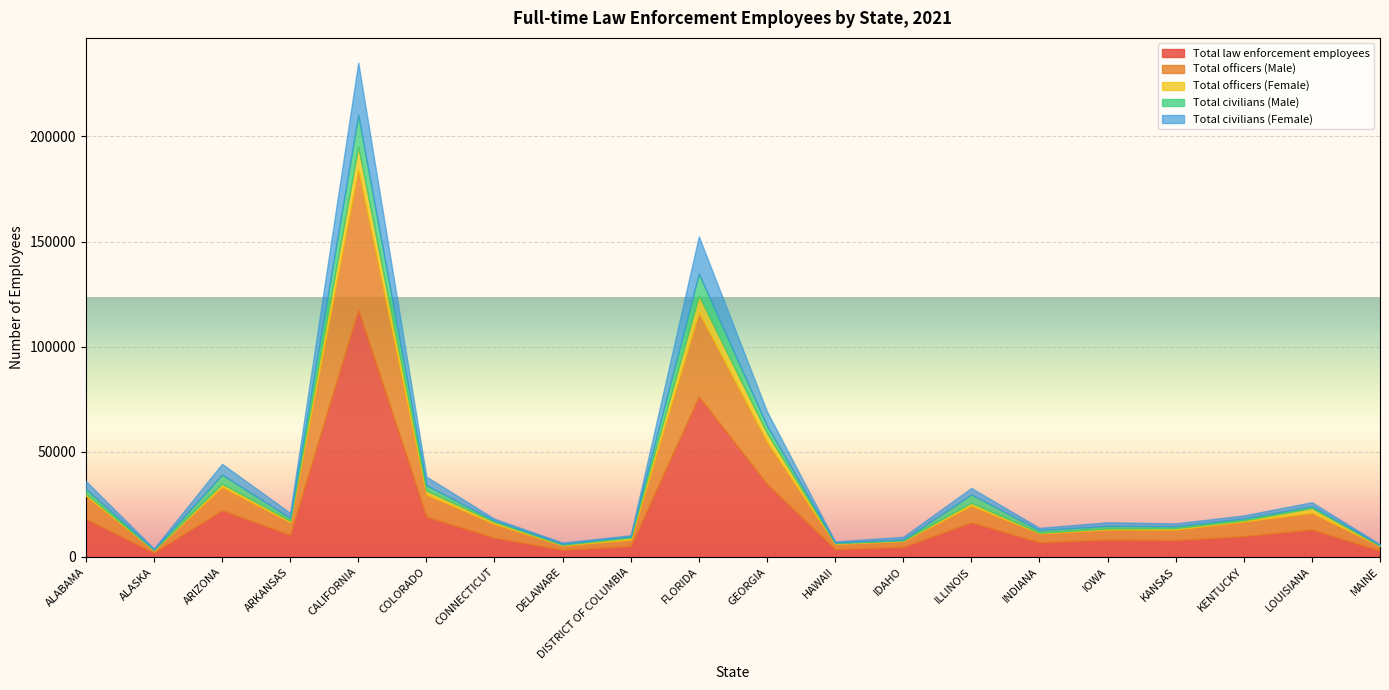

At ILLINOIS, list the series in order from smallest to largest.

Total officers (Female), Total civilians (Female), Total civilians (Male), Total officers (Male), Total law enforcement employees